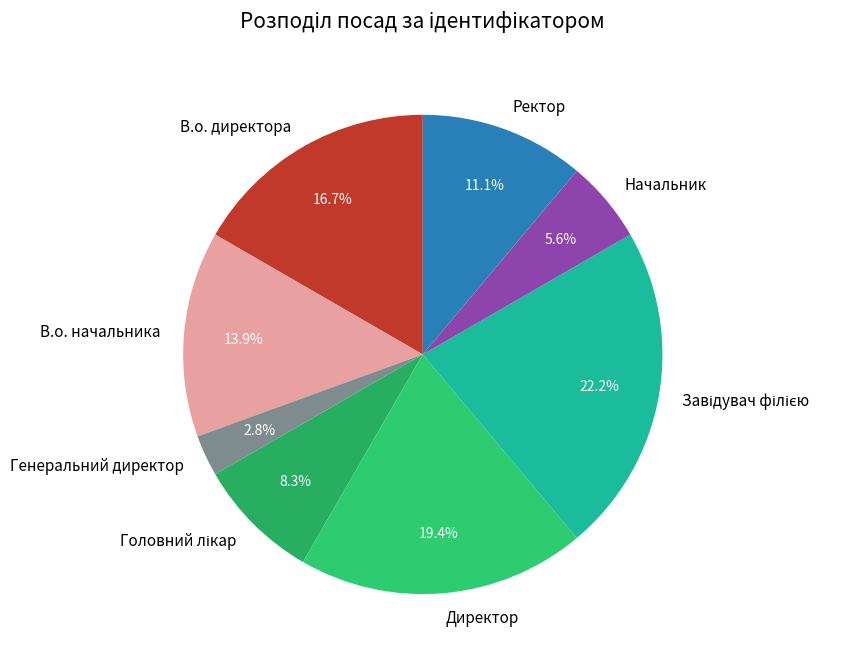

Is the sum of Ректор and Начальник greater than half?

No